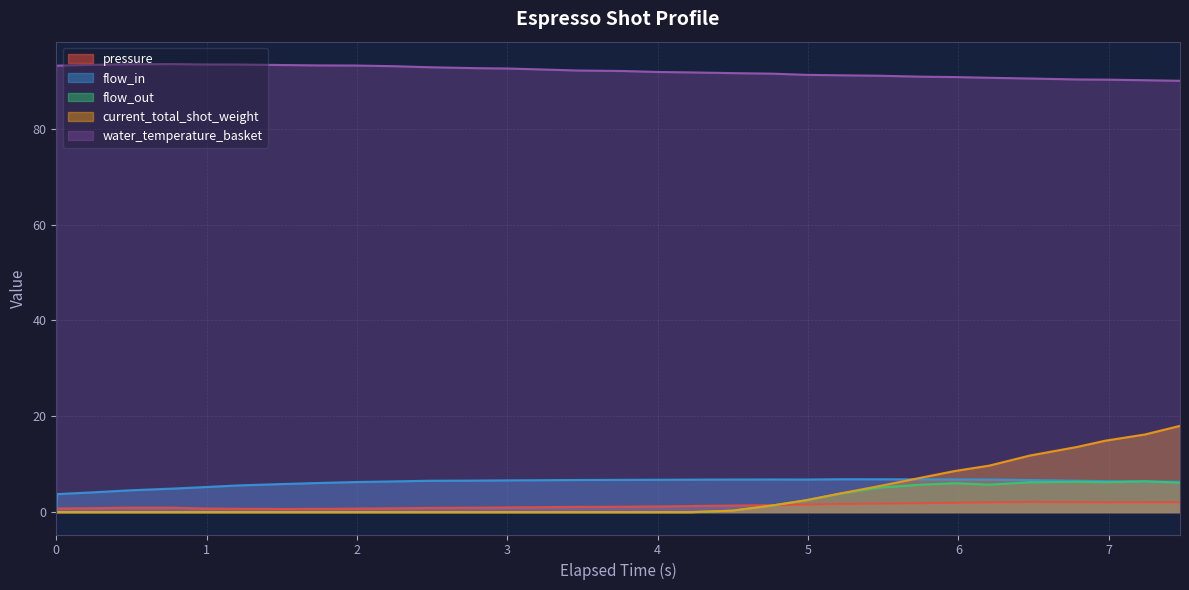

Which series has the widest spread of values?

current_total_shot_weight